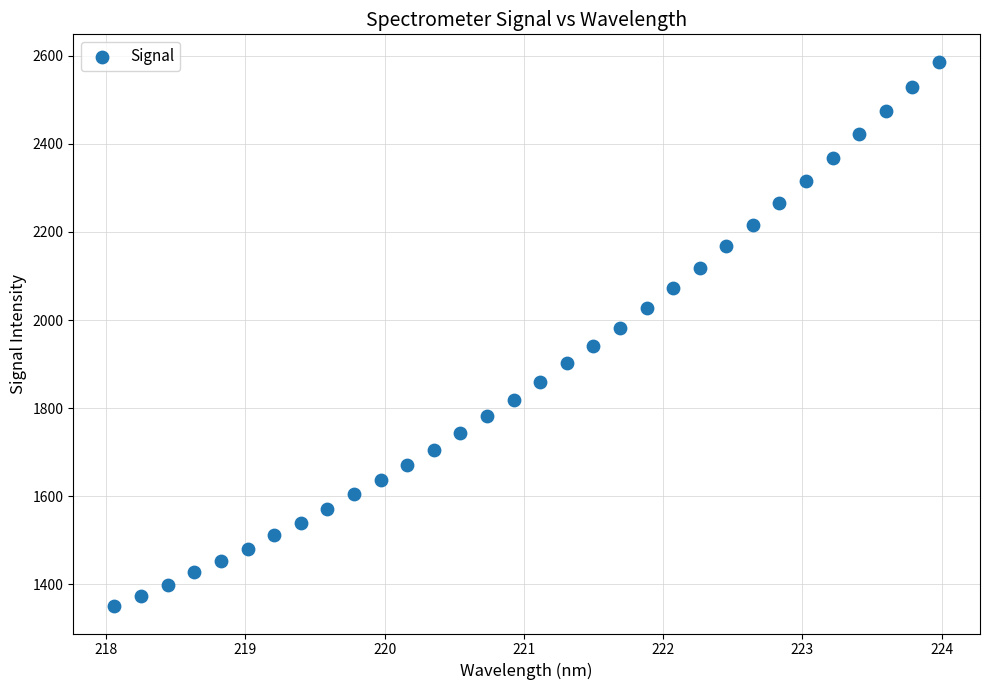

What is the range of Y values (max minus min)?

1236.2